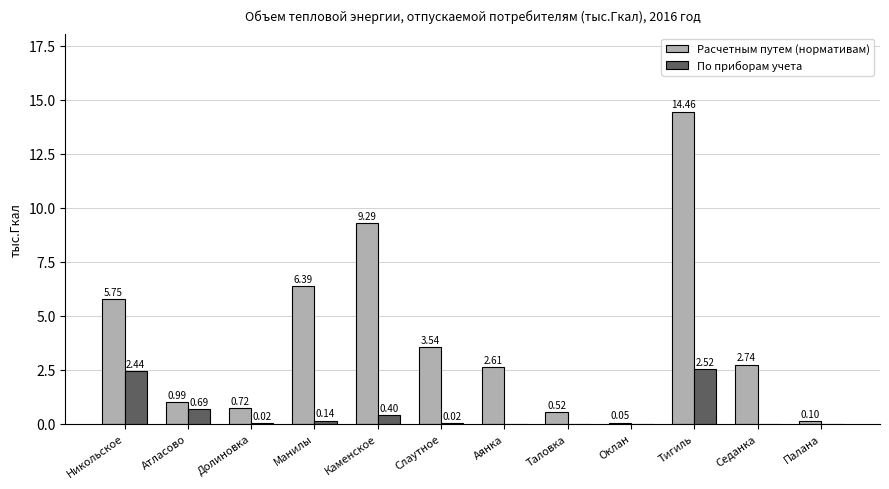

Is the value of Расчетным путем (нормативам) at Долиновка greater than the value of По приборам учета at Оклан?

Yes